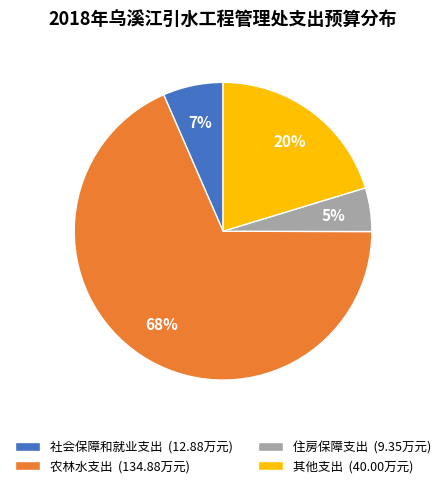

To the nearest percent, what is the average slice percentage?

25%